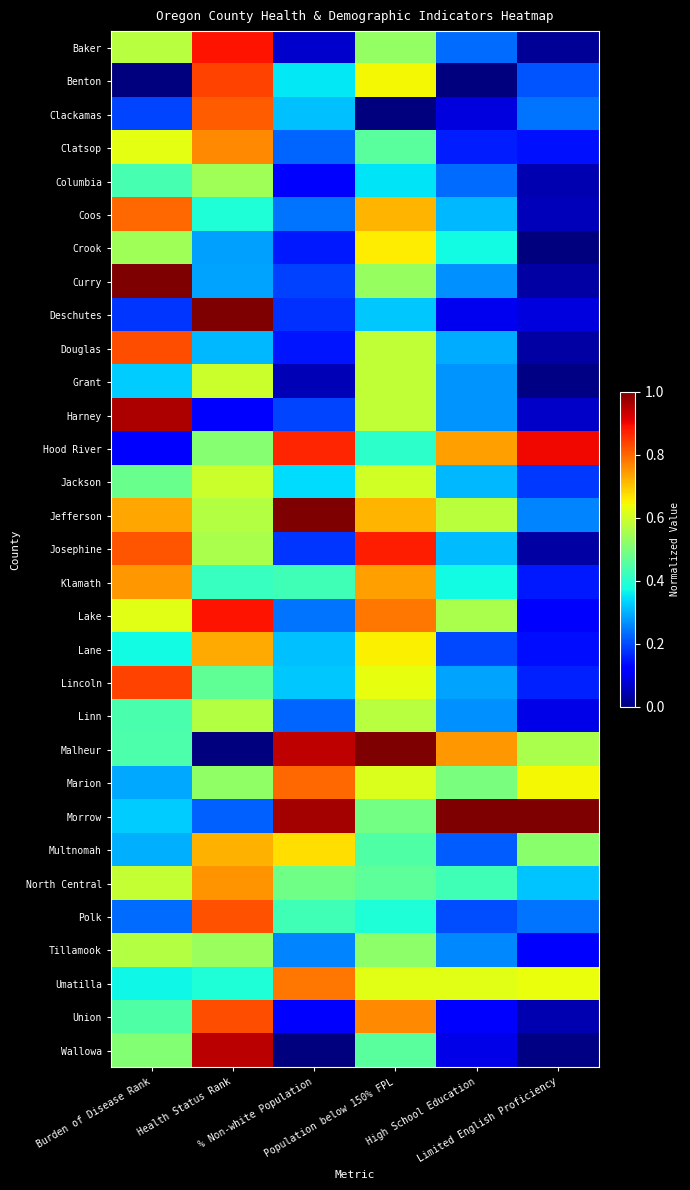

How many categories are shown in the chart?

6